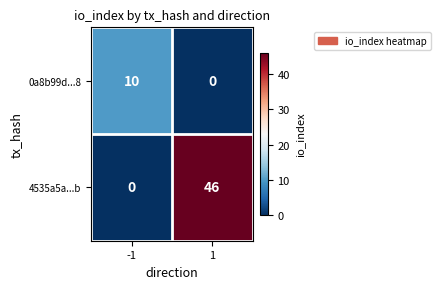

Reading right to left, what are all the values shown in this chart?

0a8b99d...8: 0	10
4535a5a...b: 46	0